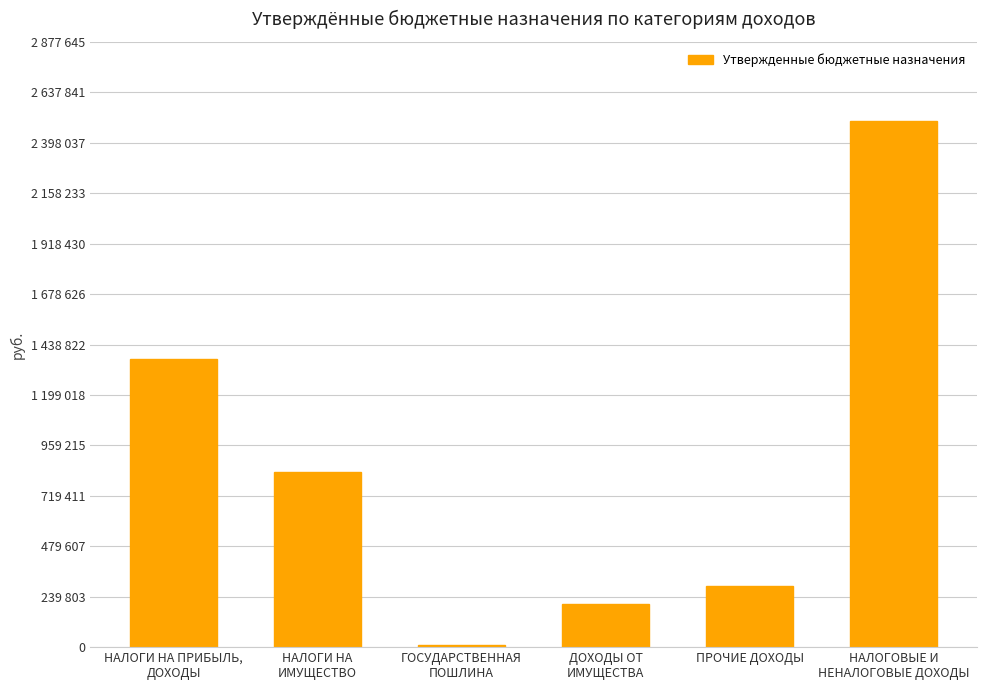

Are the bars horizontal?

No